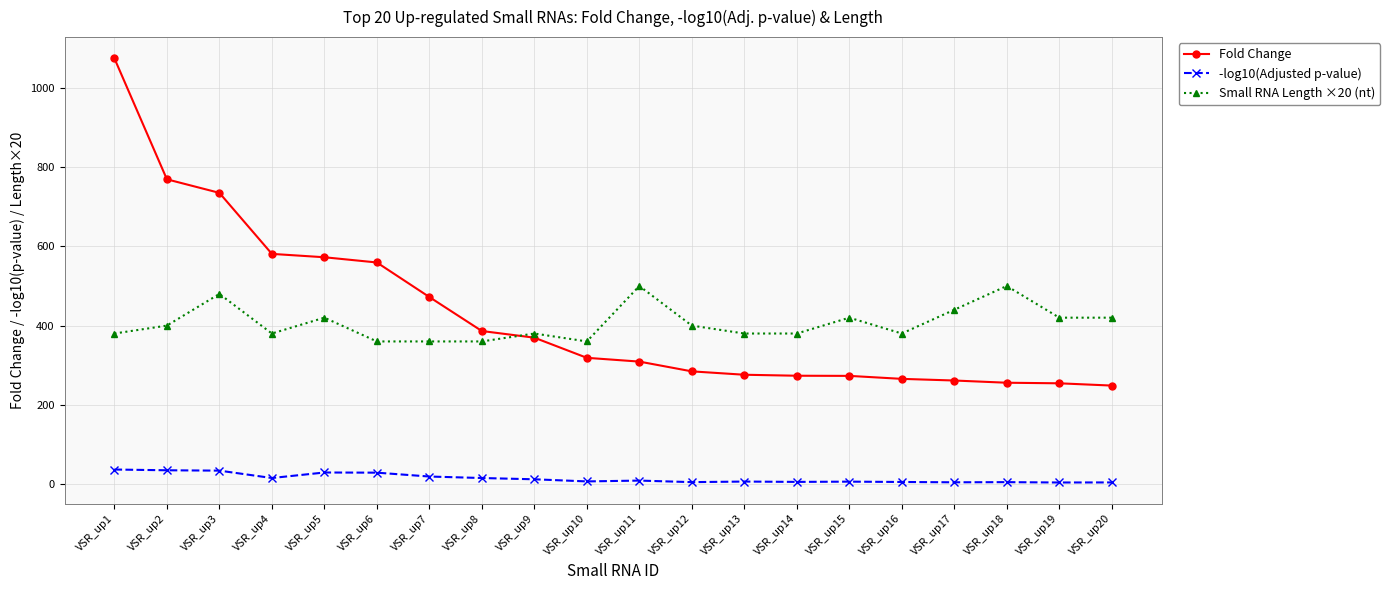

At how many categories does at least one series exceed 825?

1